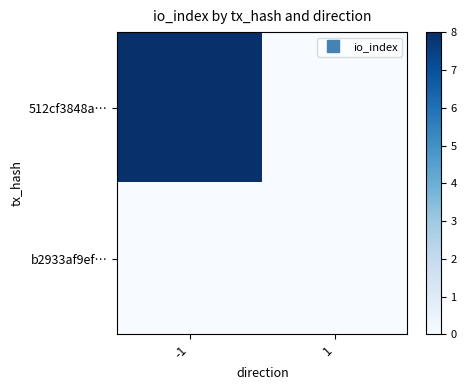

What is the maximum value shown in the chart?

8